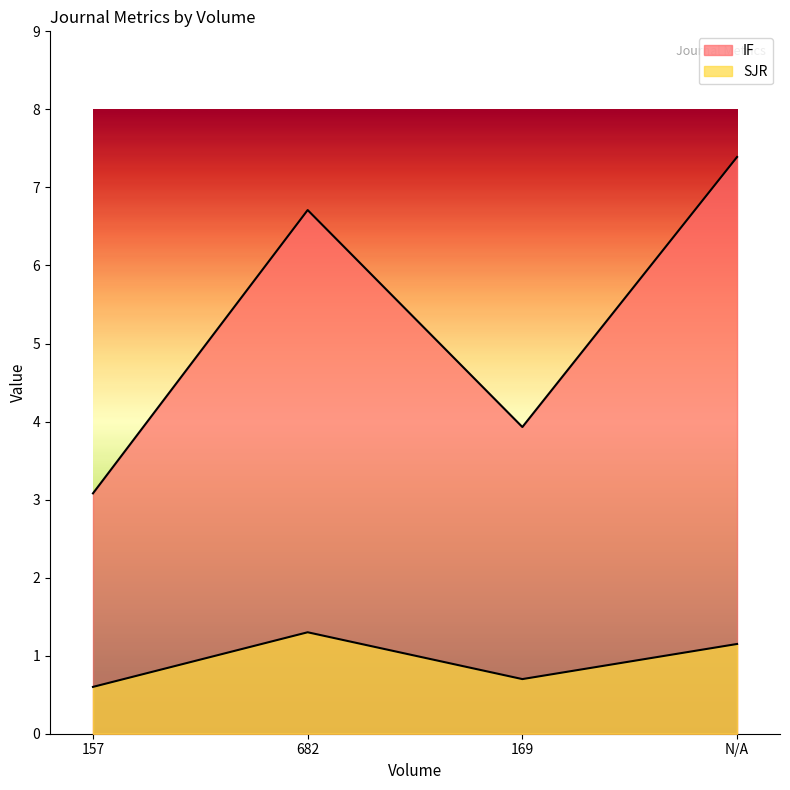

True or false: SJR has more than 0 points higher than both neighbors.

True